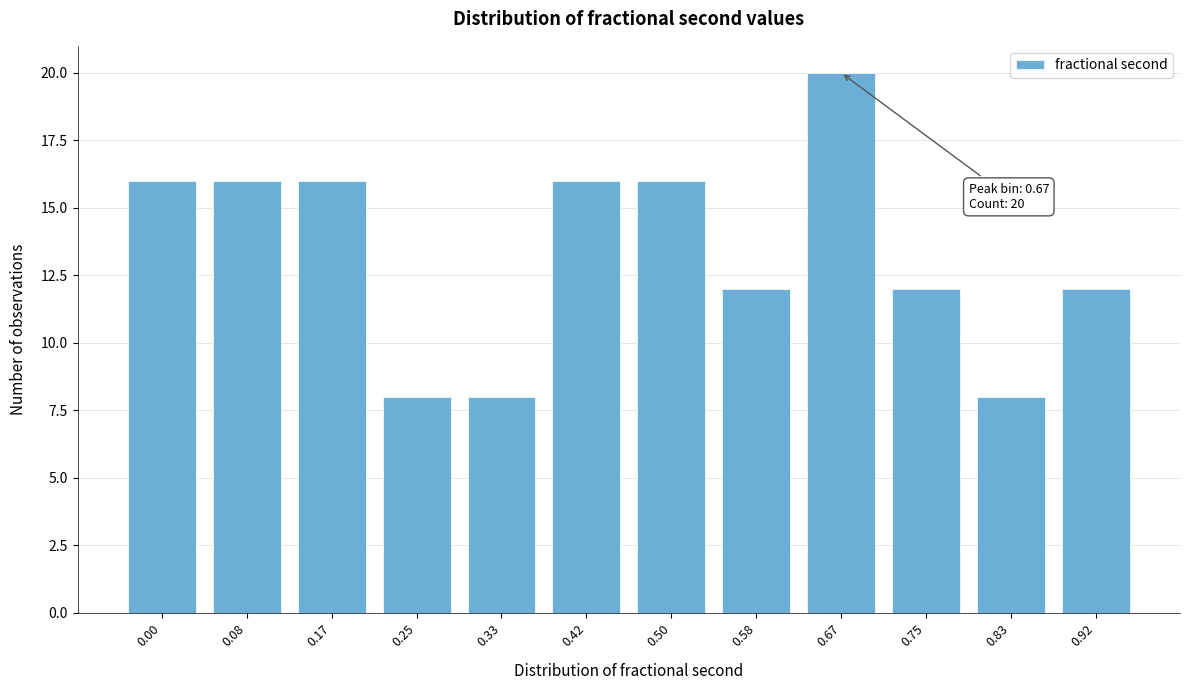

Reading right to left, list all the values displayed in this chart.

12	8	12	20	12	16	16	8	8	16	16	16